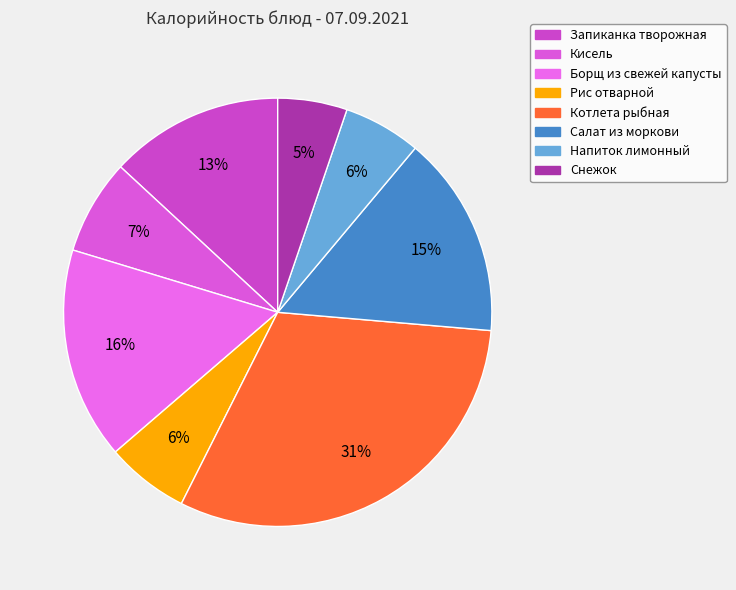

What is the smallest slice in the pie chart?

Снежок